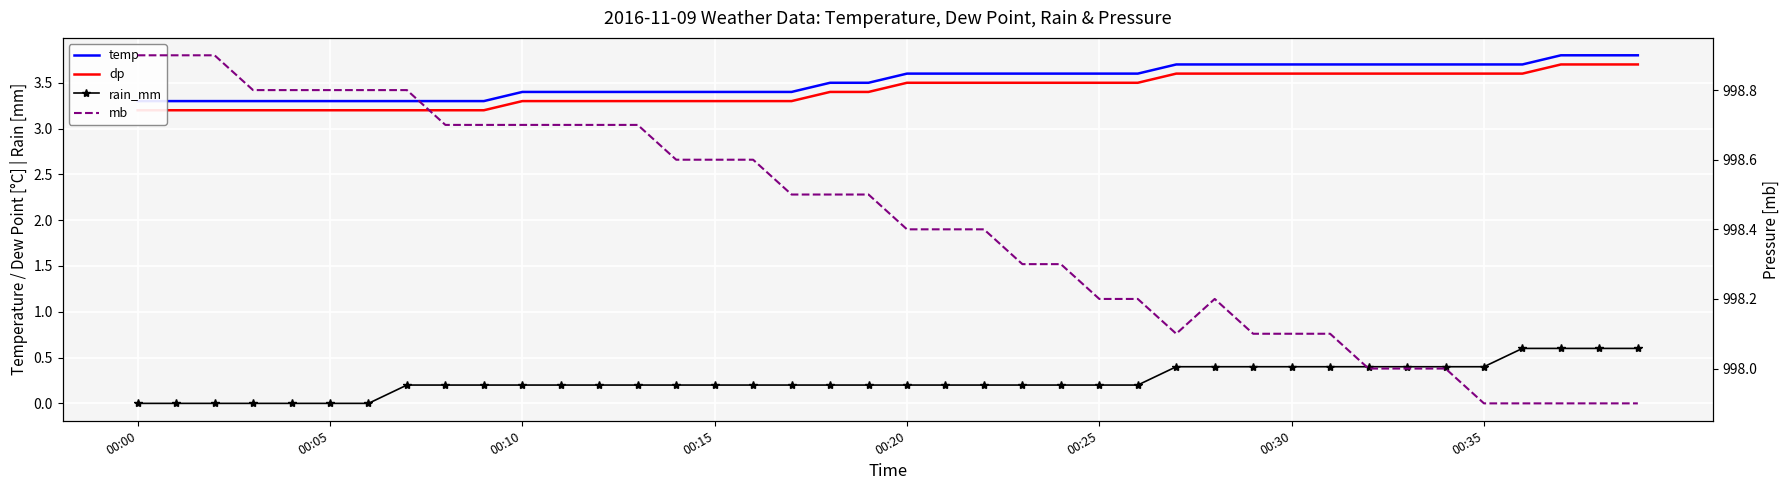

True or false: rain_mm has more than 2 points higher than both neighbors.

False